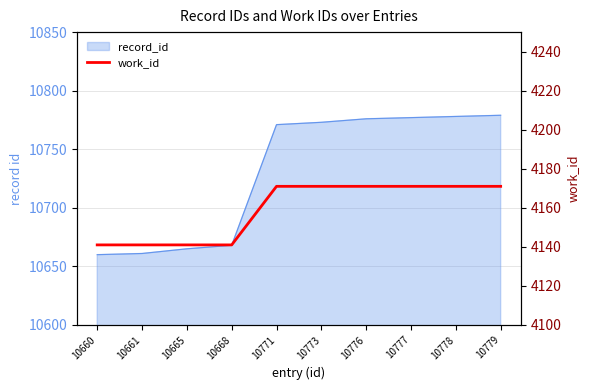

Approximately how many times larger is the value at 10777 compared to 10660?

1.0